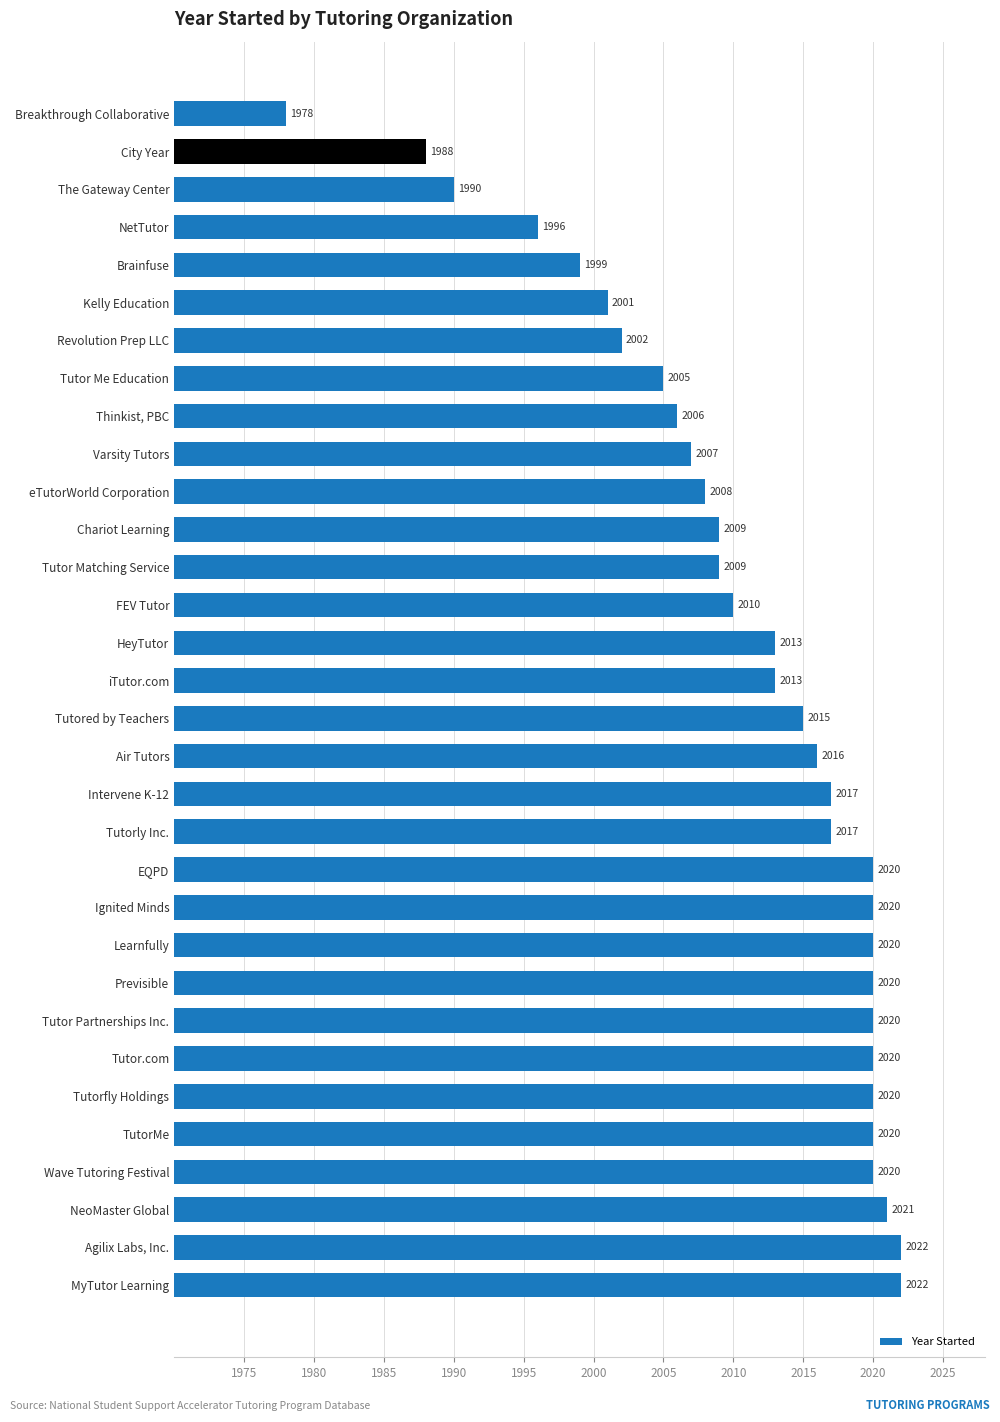

Reading top to bottom, list all the values displayed in this chart.

1978	1988	1990	1996	1999	2001	2002	2005	2006	2007	2008	2009	2009	2010	2013	2013	2015	2016	2017	2017	2020	2020	2020	2020	2020	2020	2020	2020	2020	2021	2022	2022